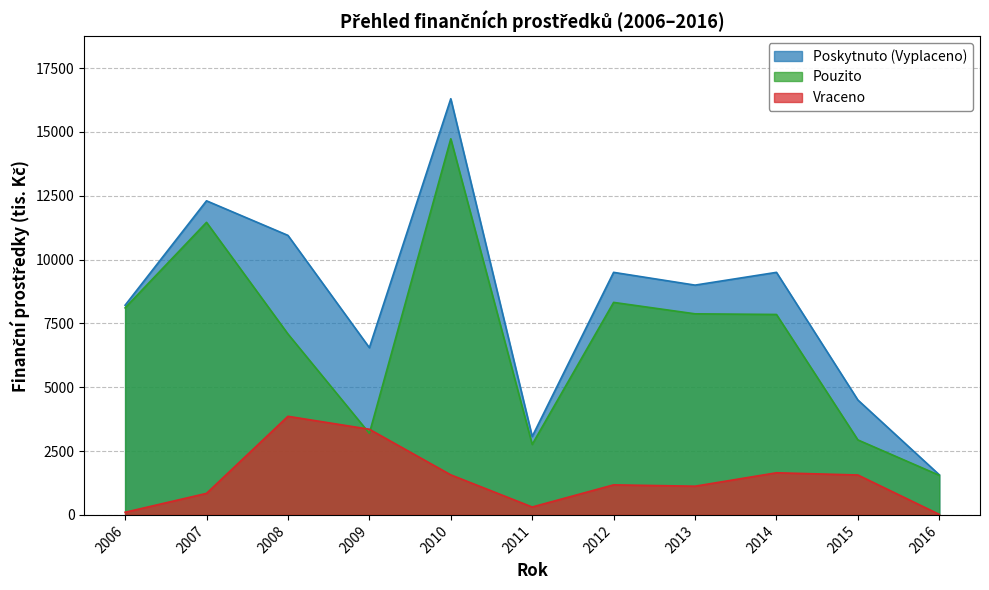

True or false: Pouzito has more than 0 interior local peaks.

True